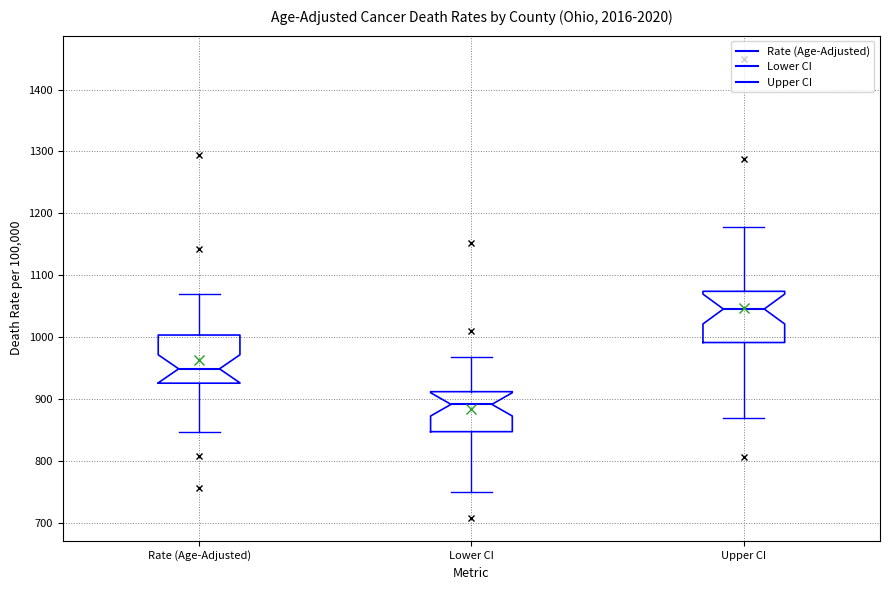

Reading left to right, read every box against the y-axis: the position of its median line, the range the box covers, and the ends of its whiskers. The values are not printed on the chart, so give them approximately, as read against the axis.

Rate (Age-Adjusted): median 950, box 930 to 1000, whiskers 850 to 1070
Lower CI: median 890, box 850 to 910, whiskers 750 to 970
Upper CI: median 1050, box 990 to 1070, whiskers 870 to 1180